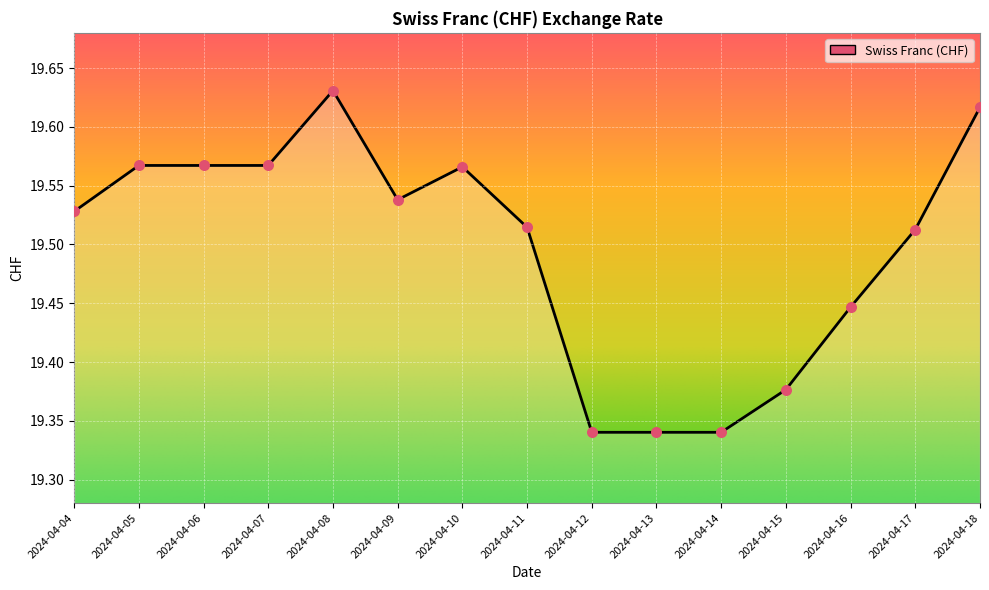

Approximately how many times larger is the value at 2024-04-17 compared to 2024-04-07?

1.0